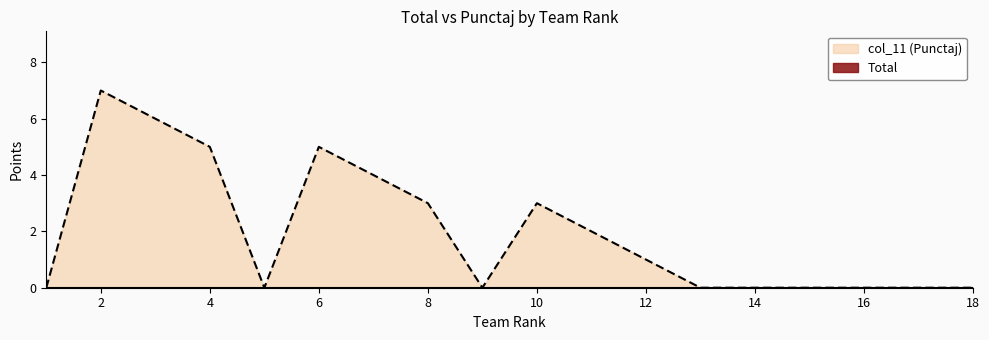

What is the sum of the values at 4 and 9?

5